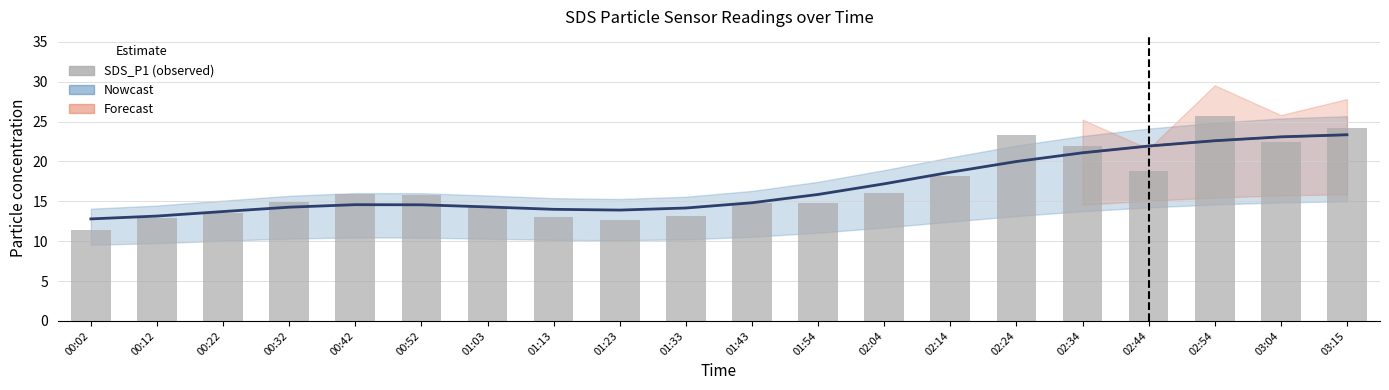

Reading left to right, transcribe all the data shown in this chart.

11.4	12.9	13.5	15.0	15.9	15.8	14.3	13.1	12.7	13.1	14.8	14.8	16.1	18.2	23.3	21.9	18.8	25.7	22.4	24.2